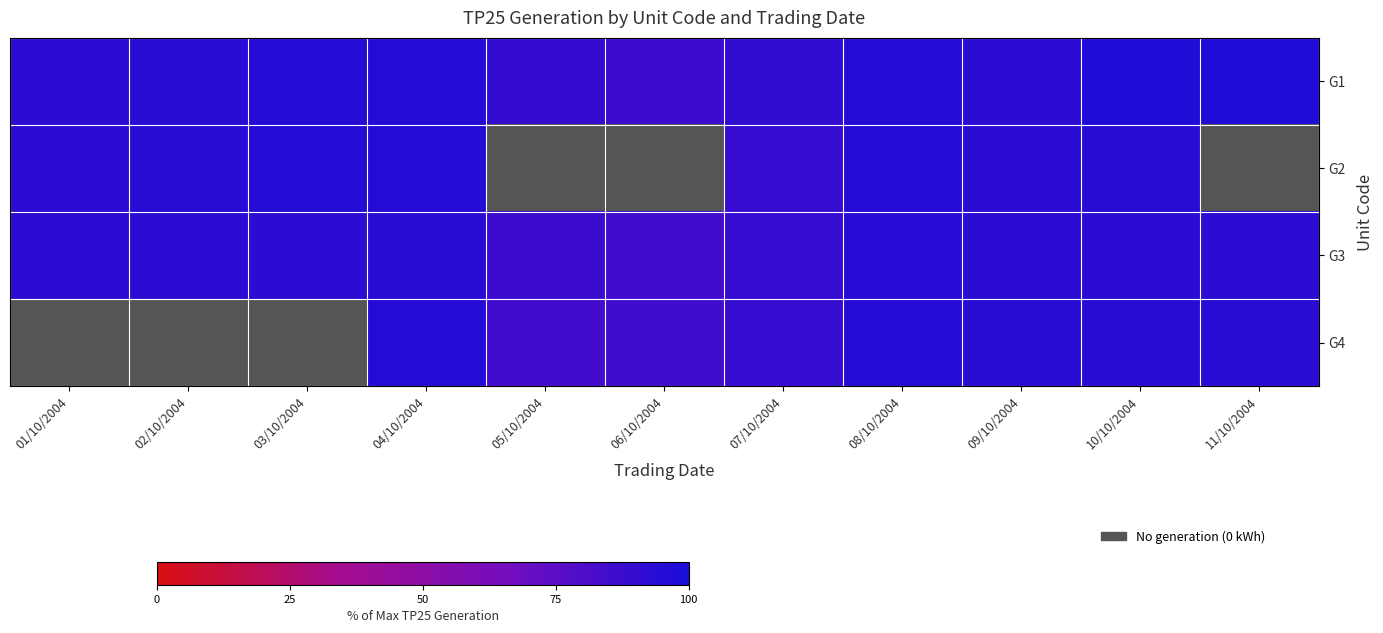

True or false: G3 has a value of 95.2 at 08/10/2004.

True